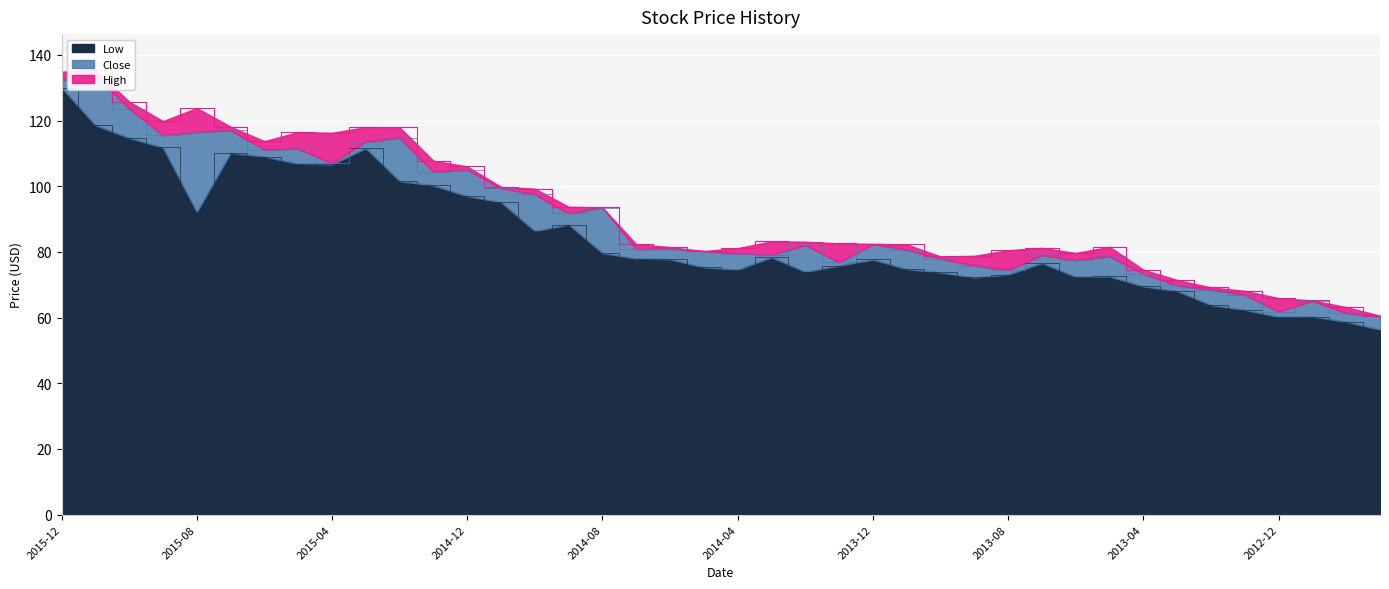

True or false: High has a value of 199.0 at 2015-10.

False